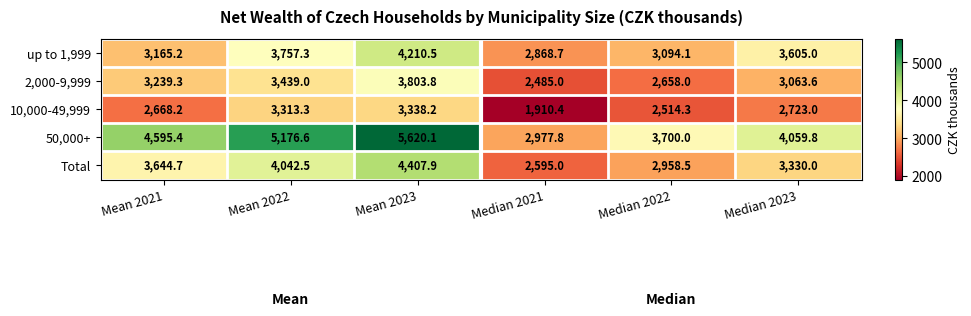

Which series has the largest total across all categories?

50,000+